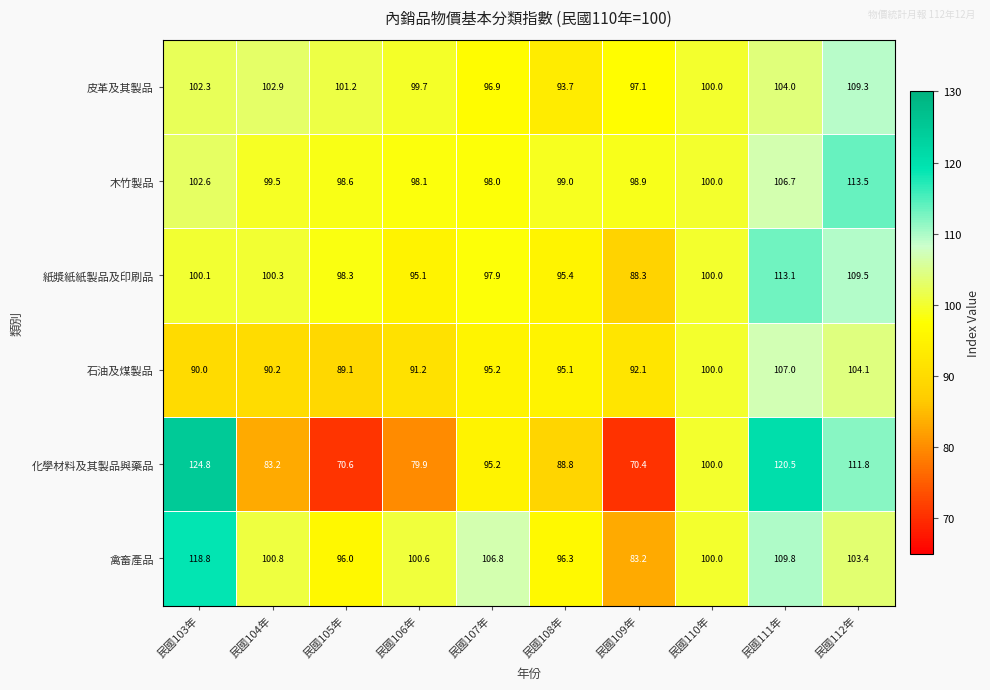

What is the average value of the 紙漿紙紙製品及印刷品 series?

99.8